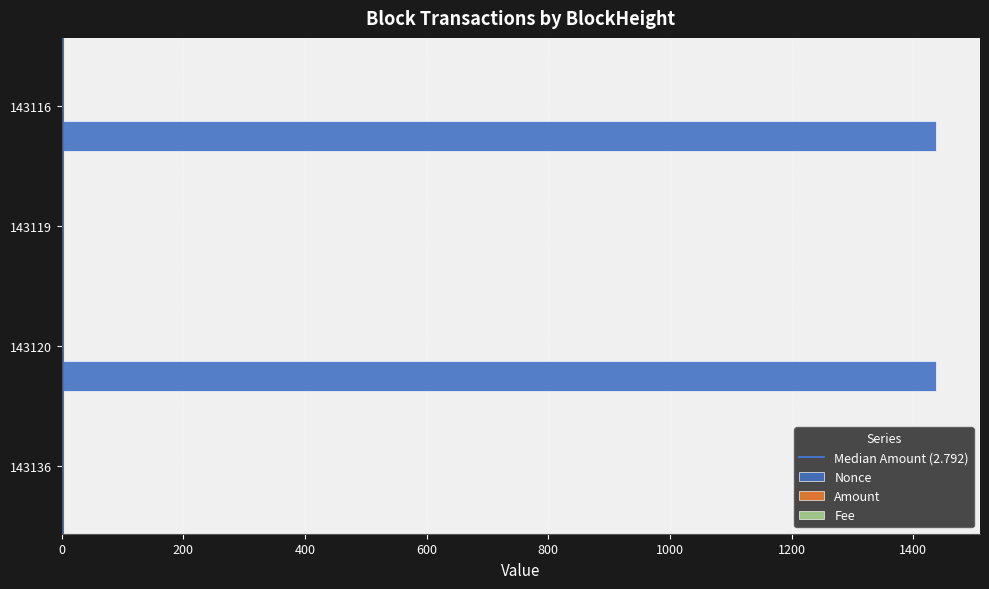

What is the maximum value for Nonce?

1438.0